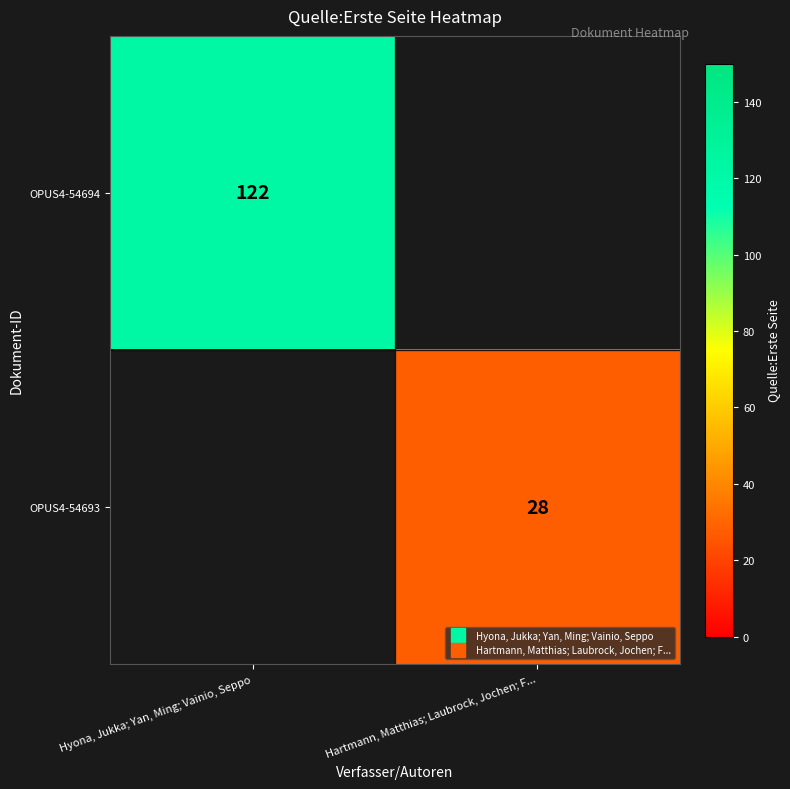

Which category has the lowest value in the OPUS4-54694 series?

Hyona, Jukka; Yan, Ming; Vainio, Seppo